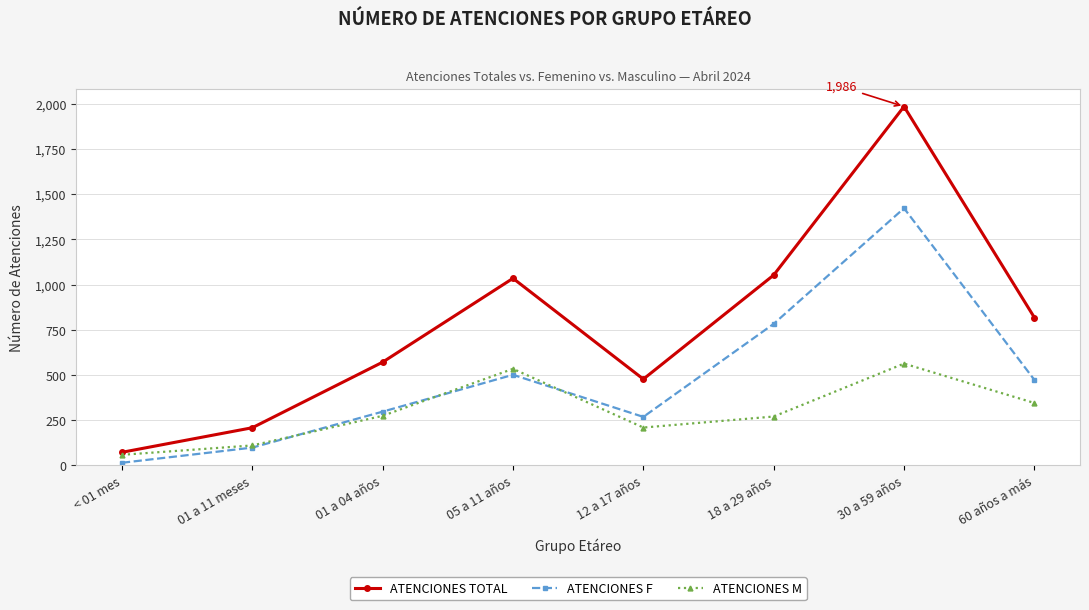

List the labels in order of ATENCIONES F value, smallest first.

< 01 mes, 01 a 11 meses, 12 a 17 años, 01 a 04 años, 60 años a más, 05 a 11 años, 18 a 29 años, 30 a 59 años